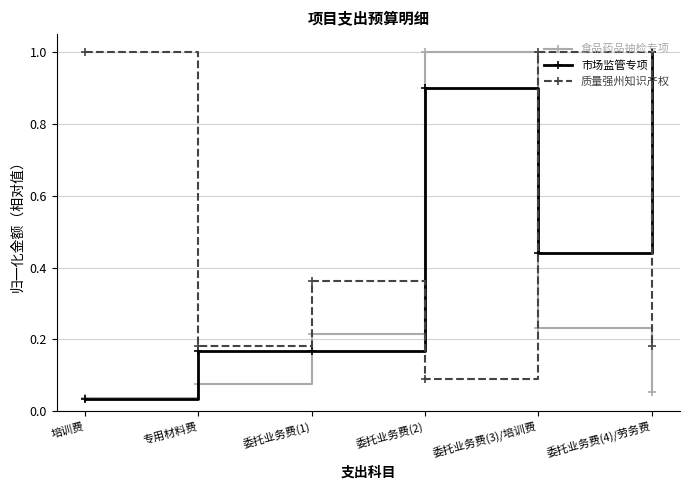

What is the label of the 3rd point from the left?

委托业务费(1)